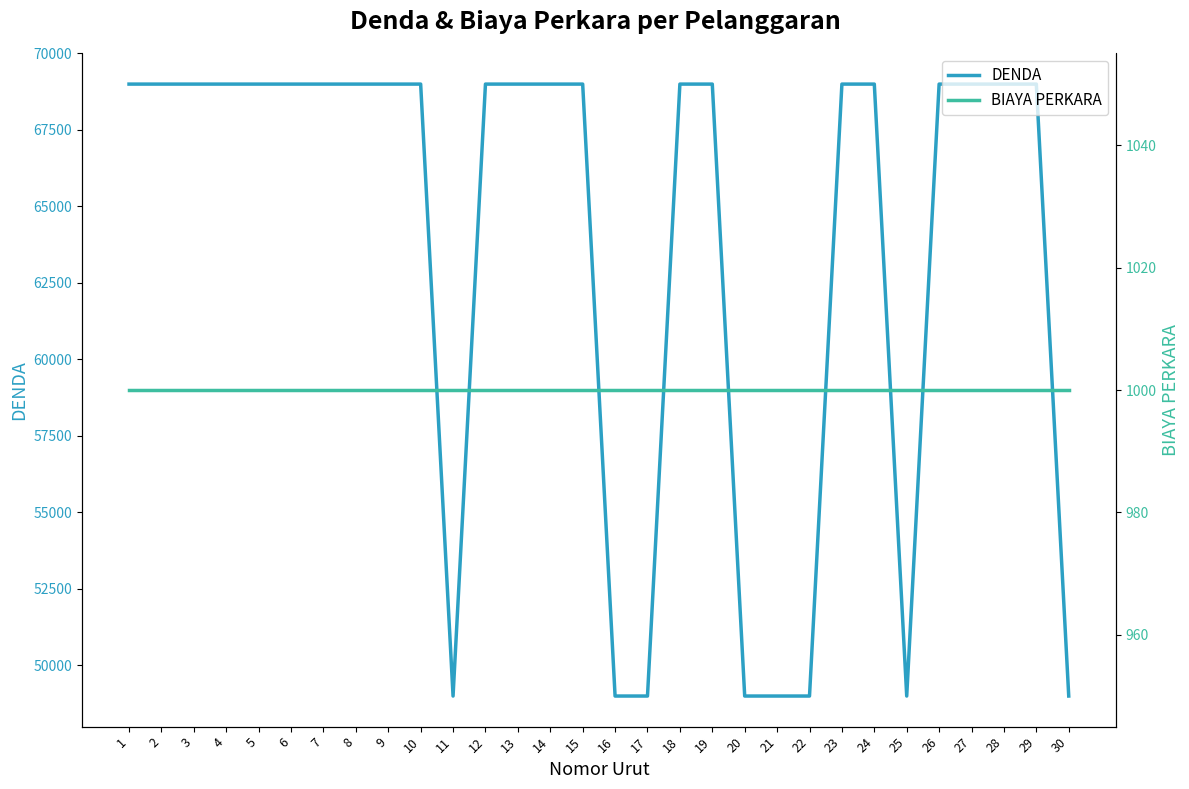

How many lines are shown in the chart?

2